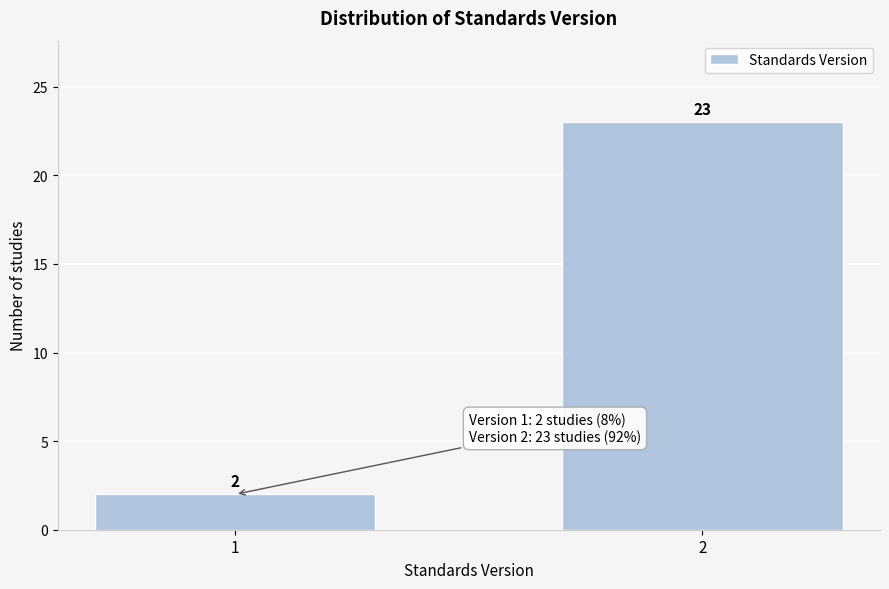

Reading right to left, list all the values displayed in this chart.

23	2